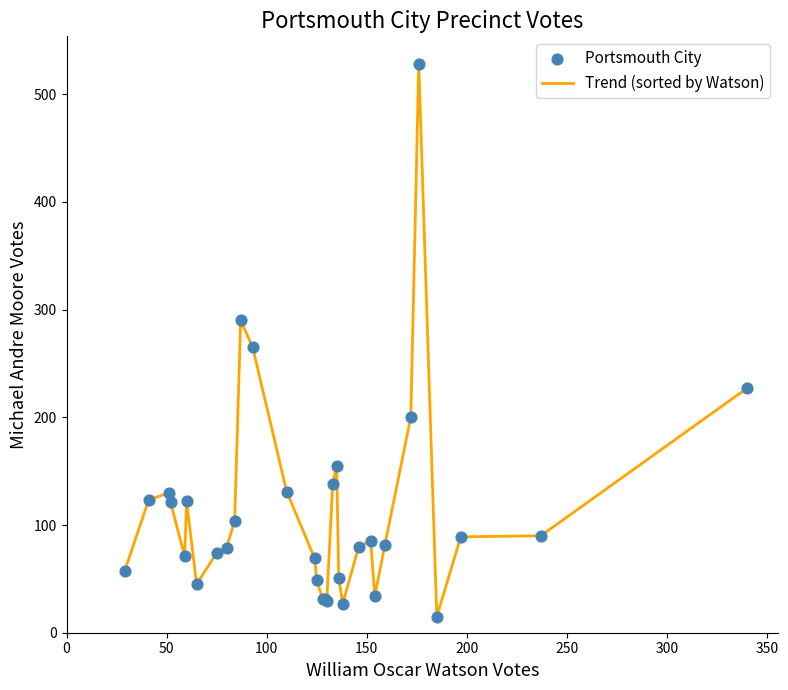

What is the difference between the maximum and minimum values?

513